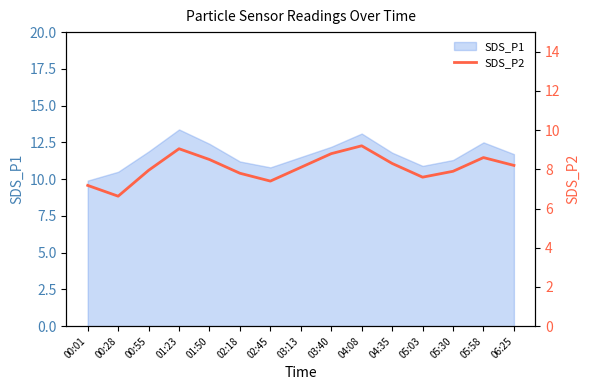

What value does the data have at 05:30?

7.9